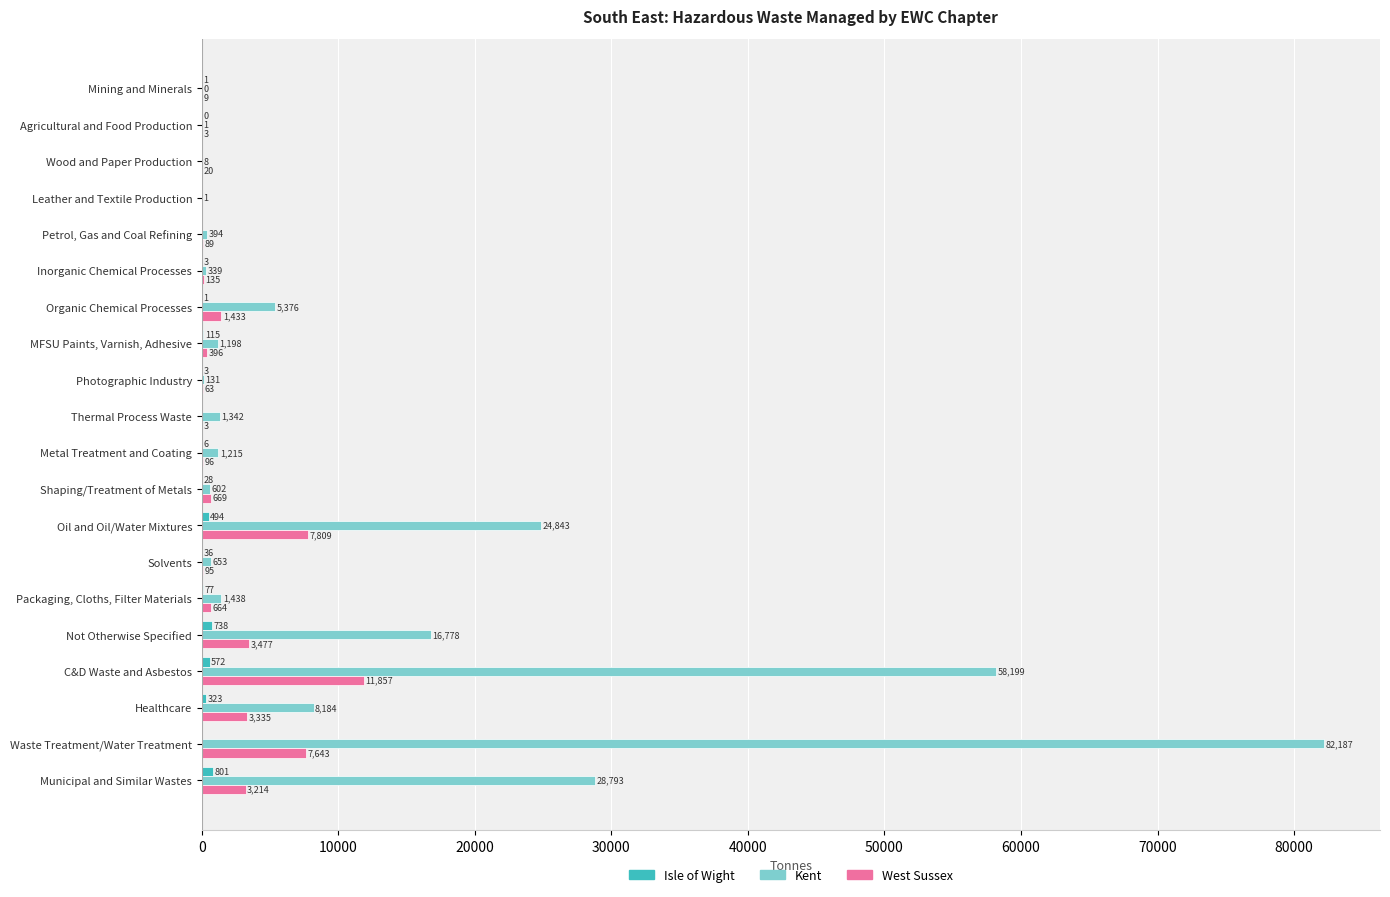

At which category is the sum across all series the highest?

Waste Treatment/Water Treatment